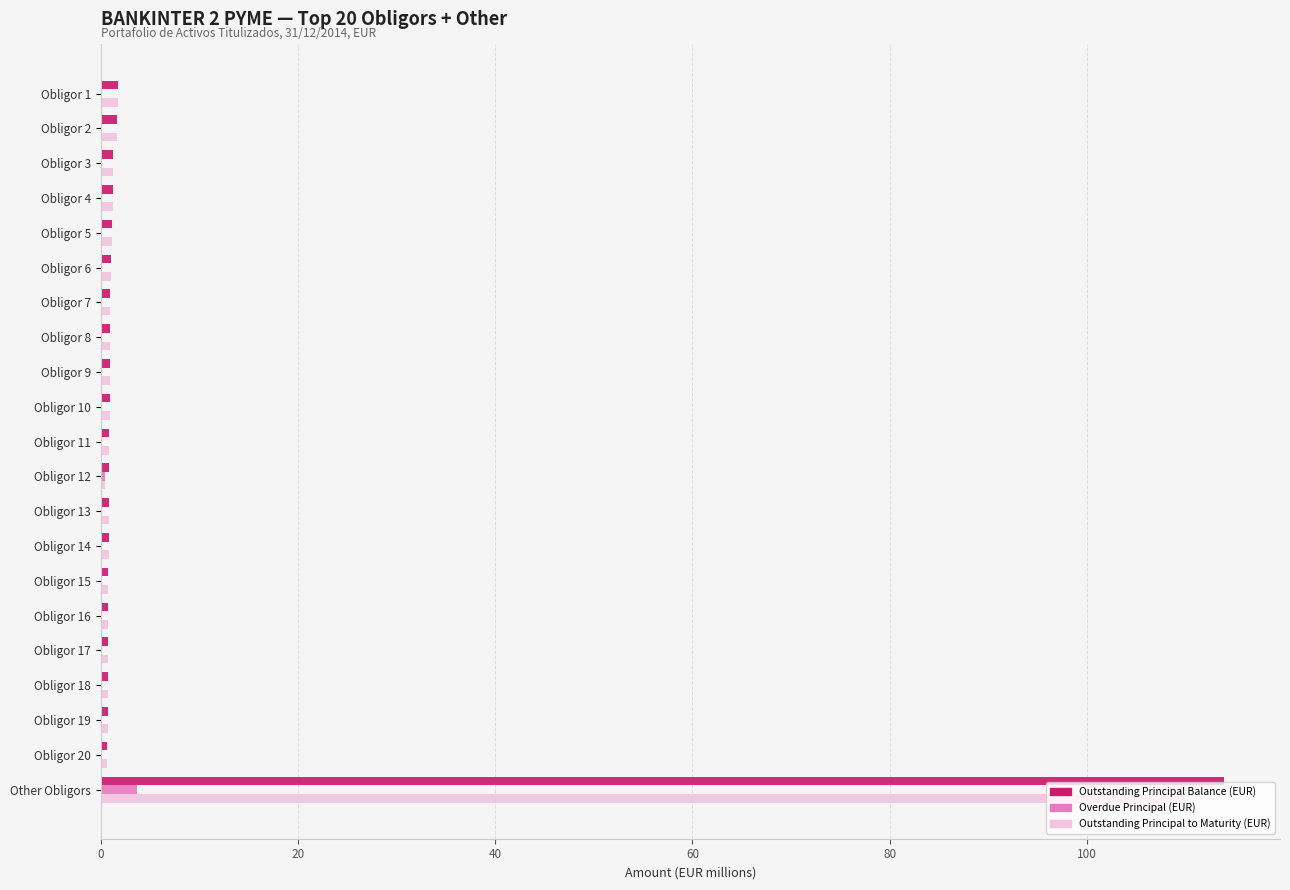

The Outstanding Principal to Maturity (EUR) series shows 0.9 at Obligor 11. True or false?

True